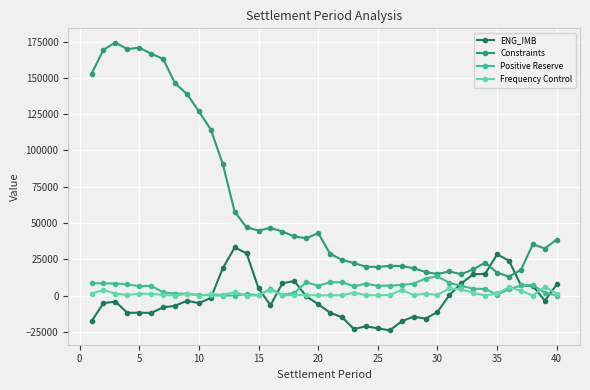

True or false: Frequency Control and Constraints intersect in this chart.

False